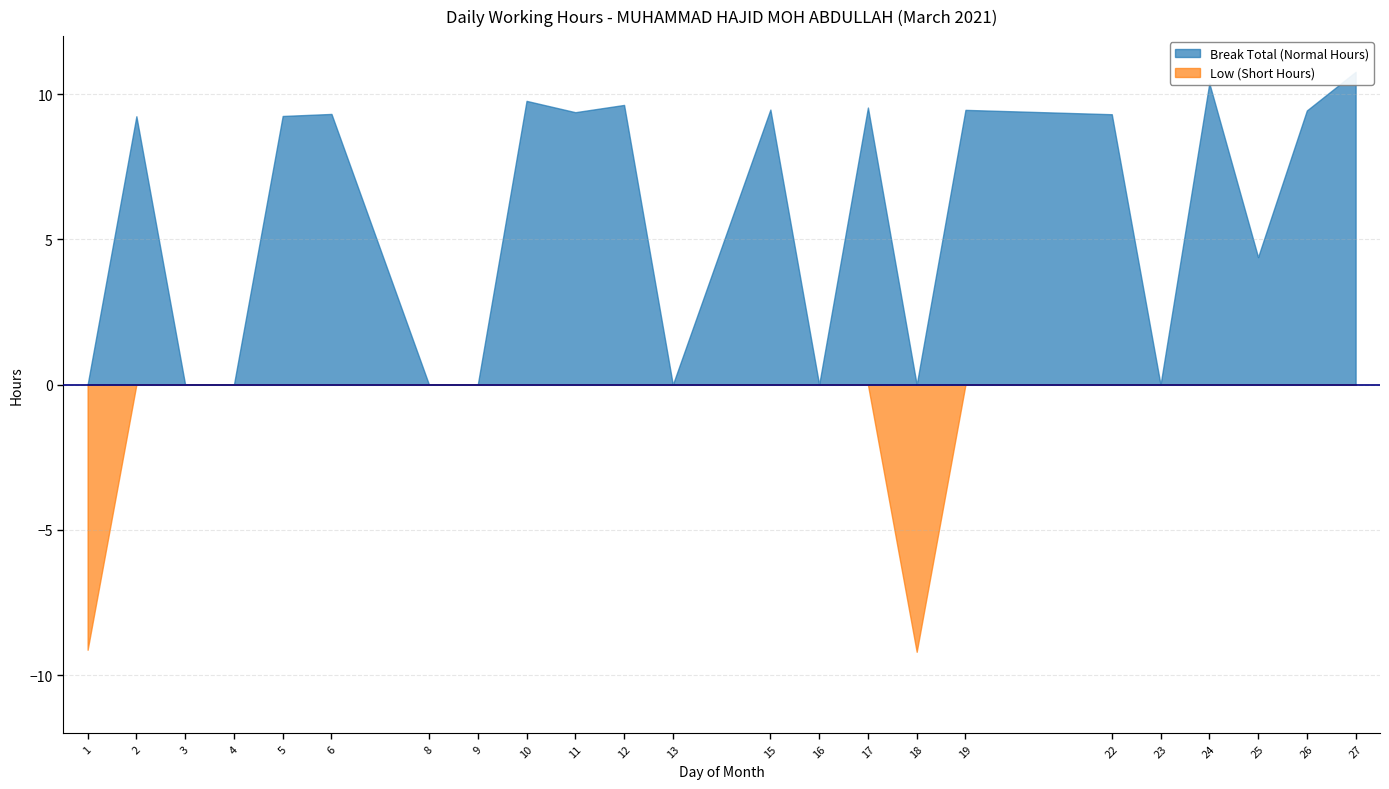

At which category is the sum across all series the highest?

27